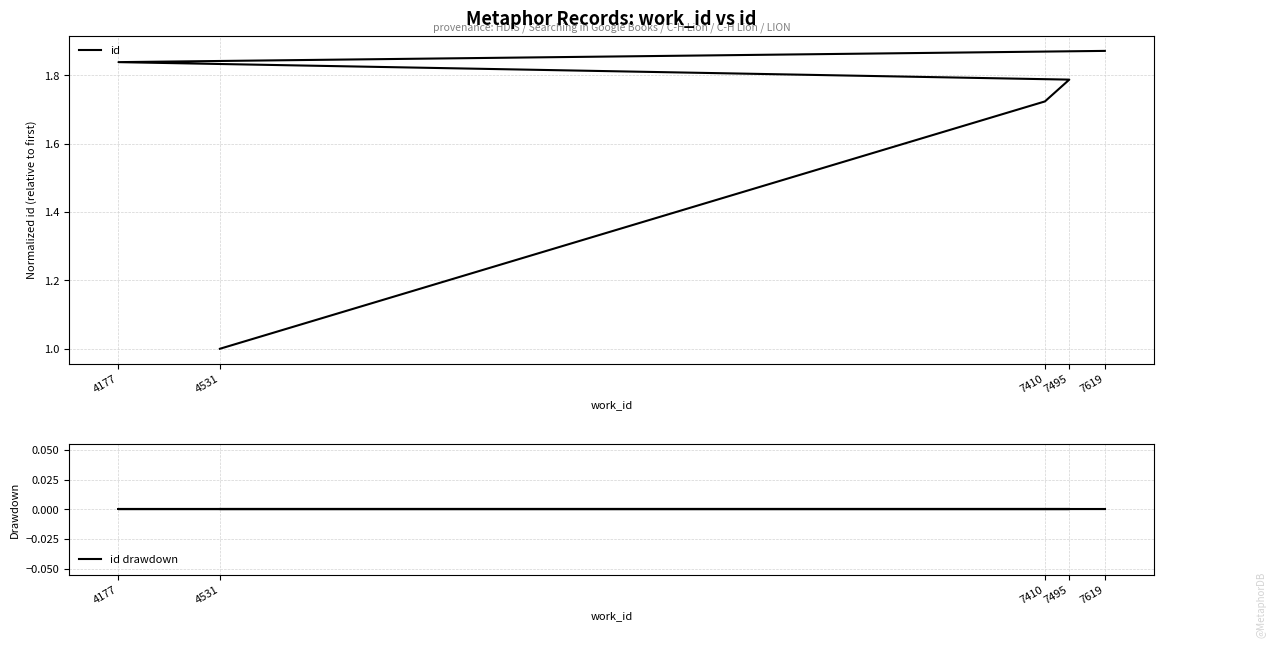

Does the chart have visible grid lines?

Yes